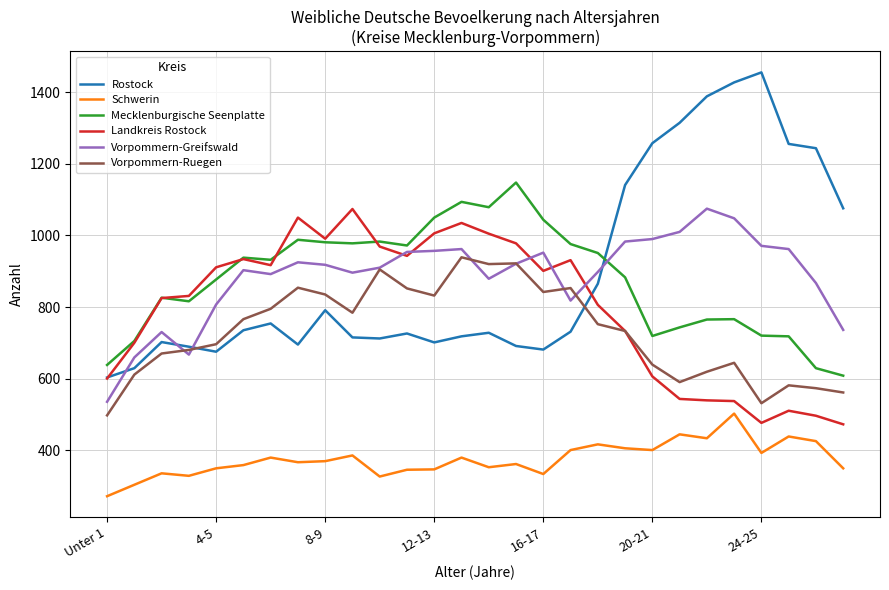

How many lines are shown in the chart?

6